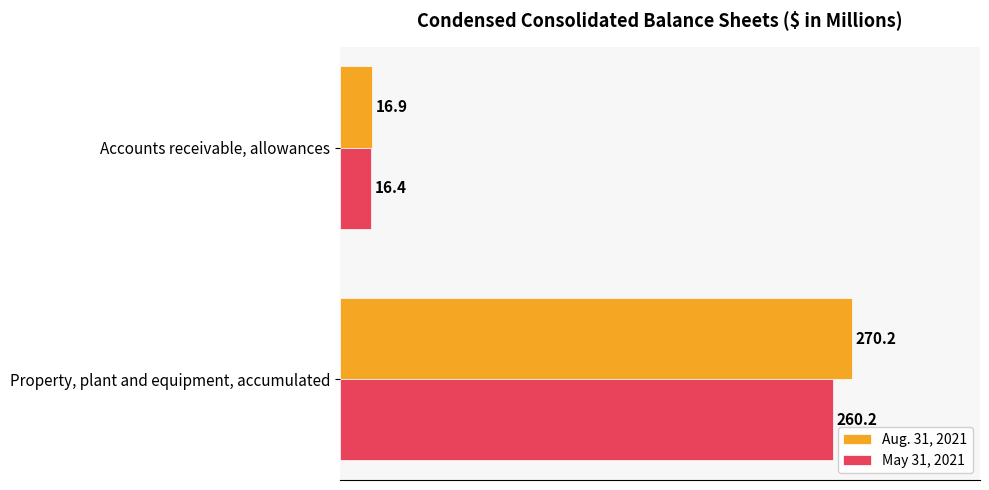

At how many categories does at least one series exceed 76?

1